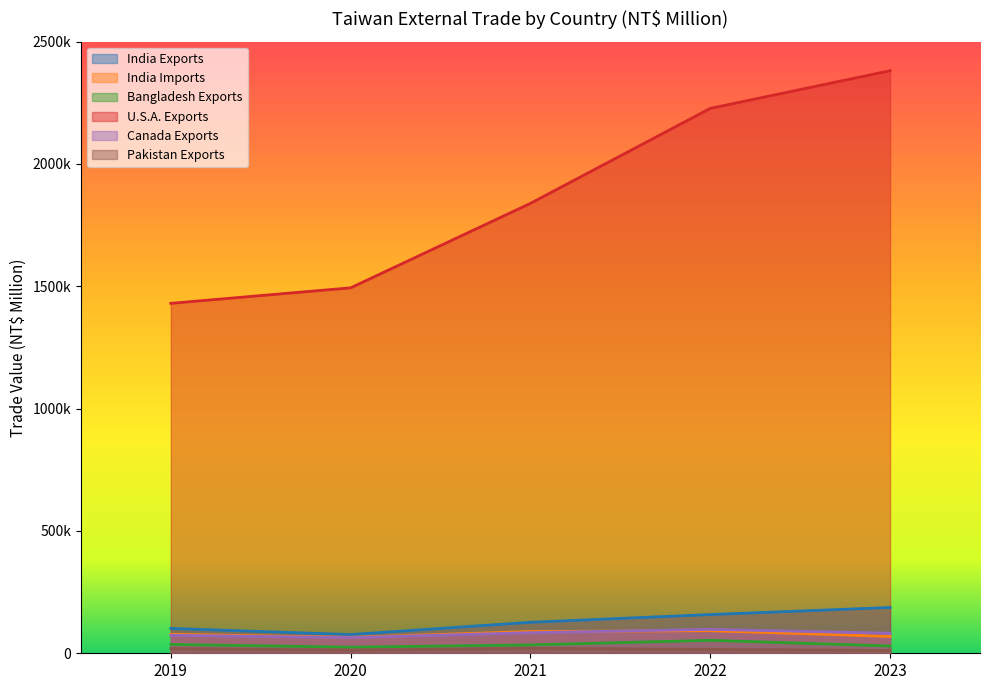

What is the difference between the maximum and minimum values in the Bangladesh Exports series?

28079